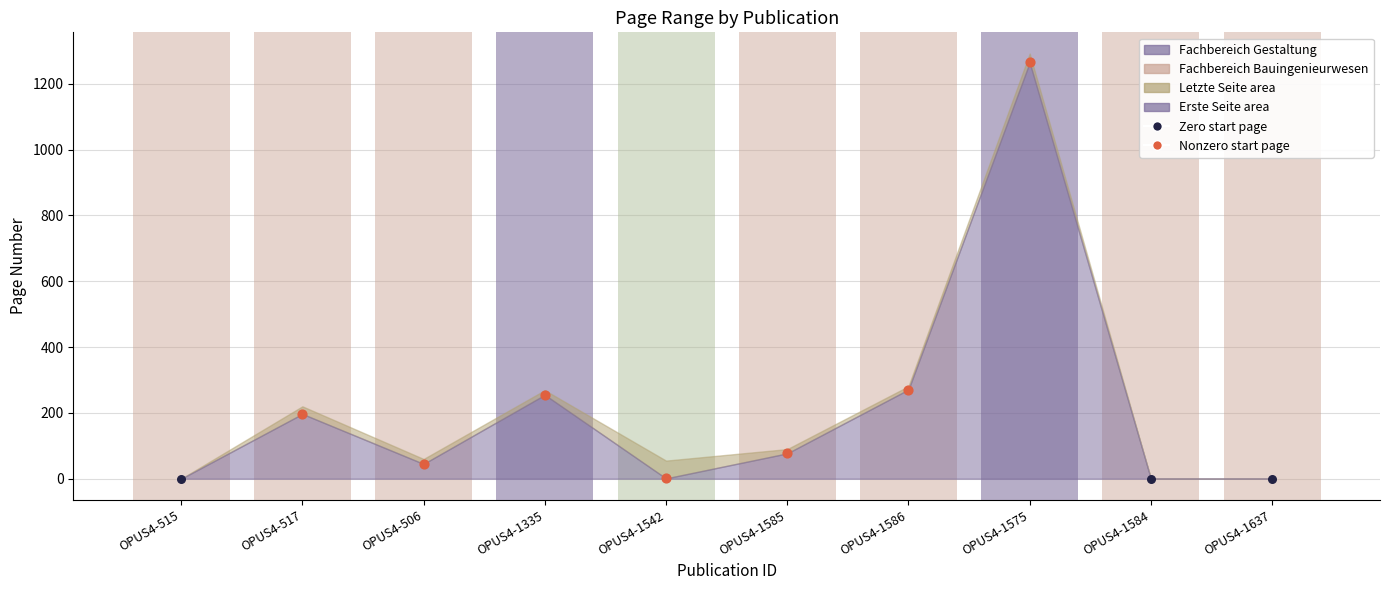

Which series reaches the maximum Y coordinate?

Nonzero start page